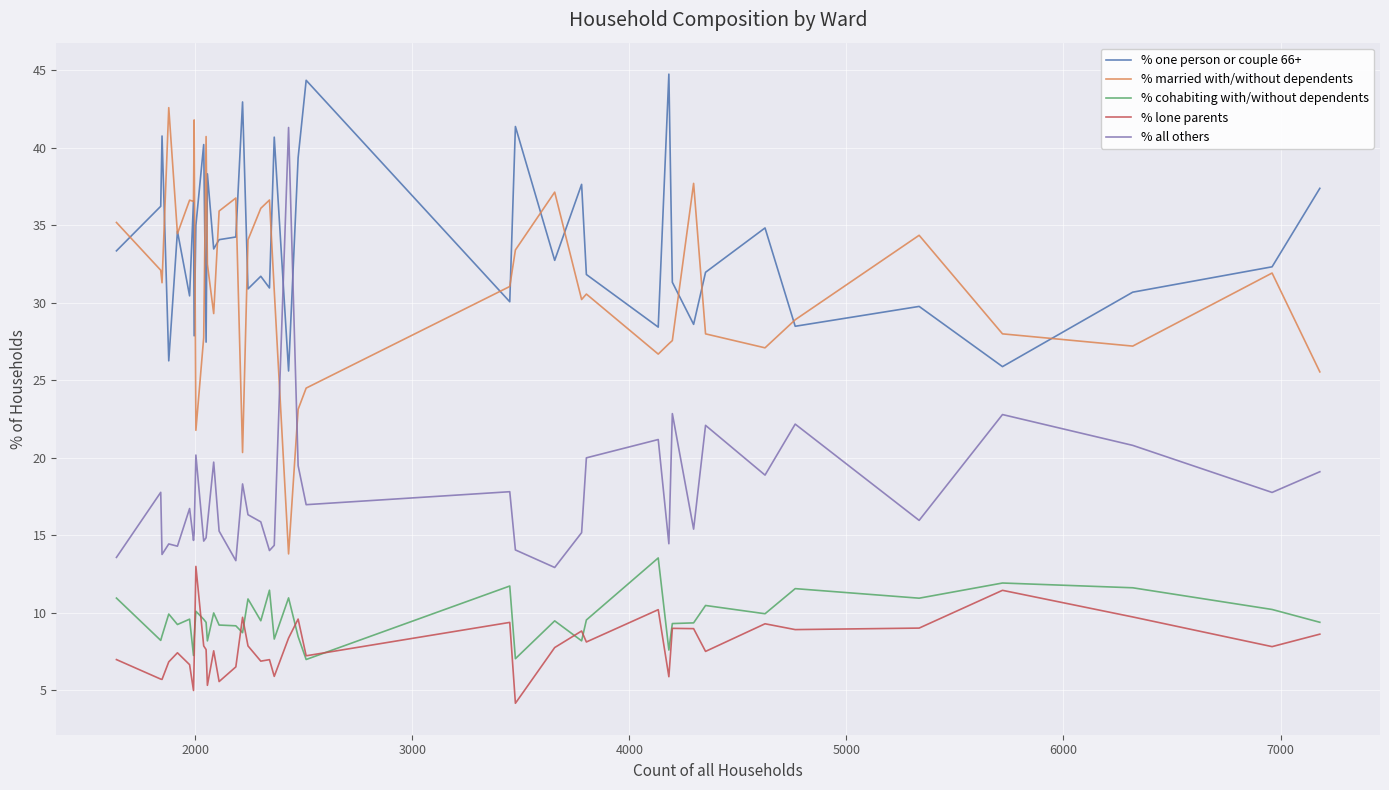

What is the lowest value of the % lone parents series?

4.1